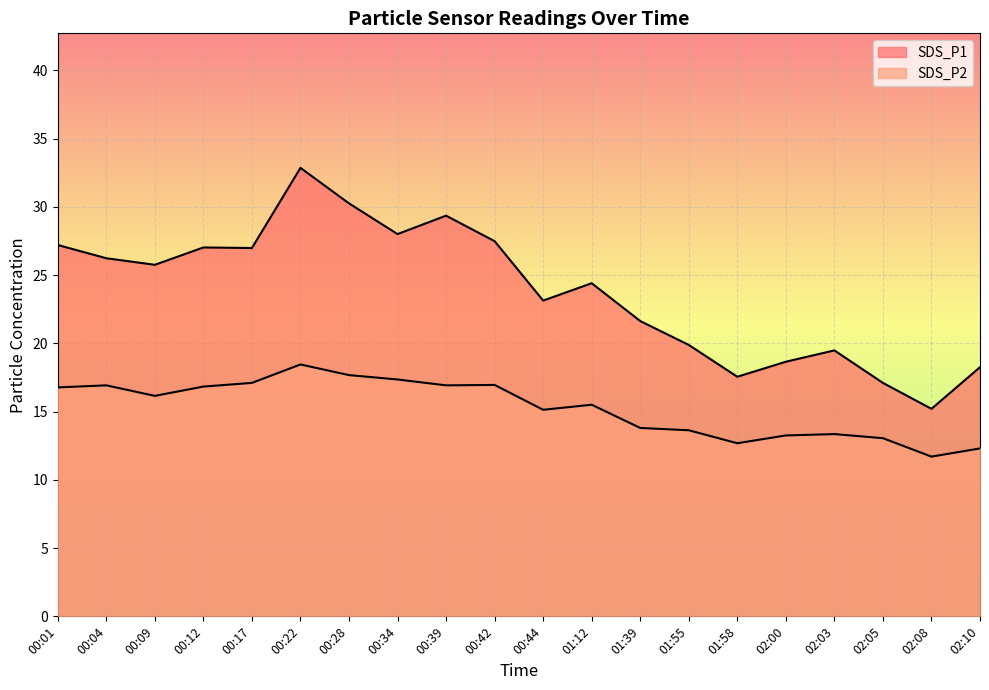

Is the value of SDS_P2 at 00:22 greater than the value of SDS_P1 at 00:39?

No